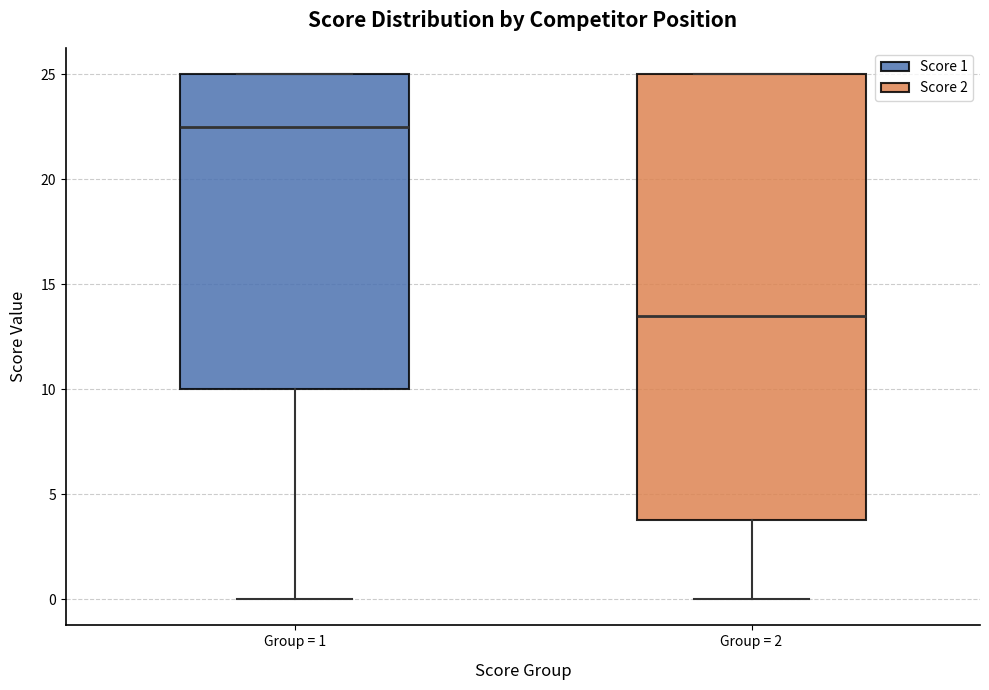

Reading left to right, read every box against the y-axis: the position of its median line, the range the box covers, and the ends of its whiskers. The values are not printed on the chart, so give them approximately, as read against the axis.

Group = 1: median 22.5, box 10.0 to 25.0, whiskers 0.0 to 25.0
Group = 2: median 13.5, box 4.0 to 25.0, whiskers 0.0 to 25.0